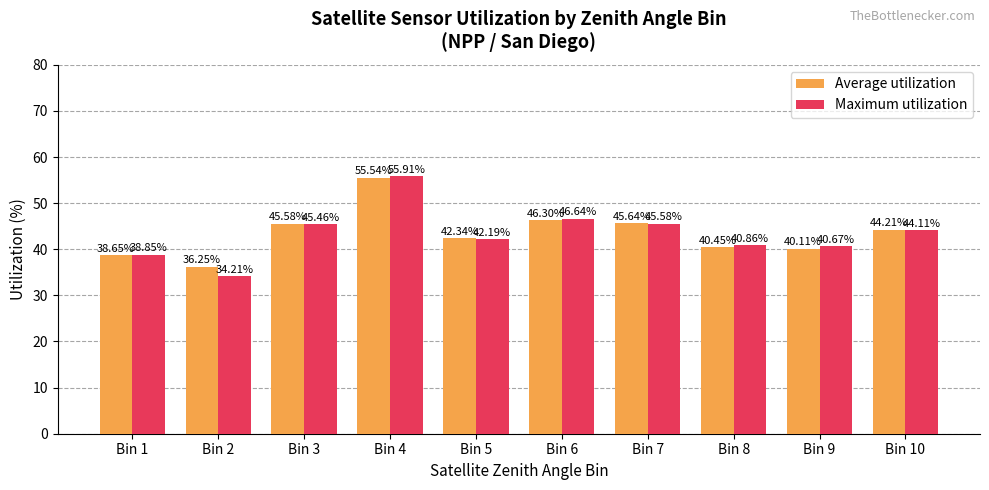

What is the sum of the Average utilization values at Bin 8 and Bin 2?

76.7